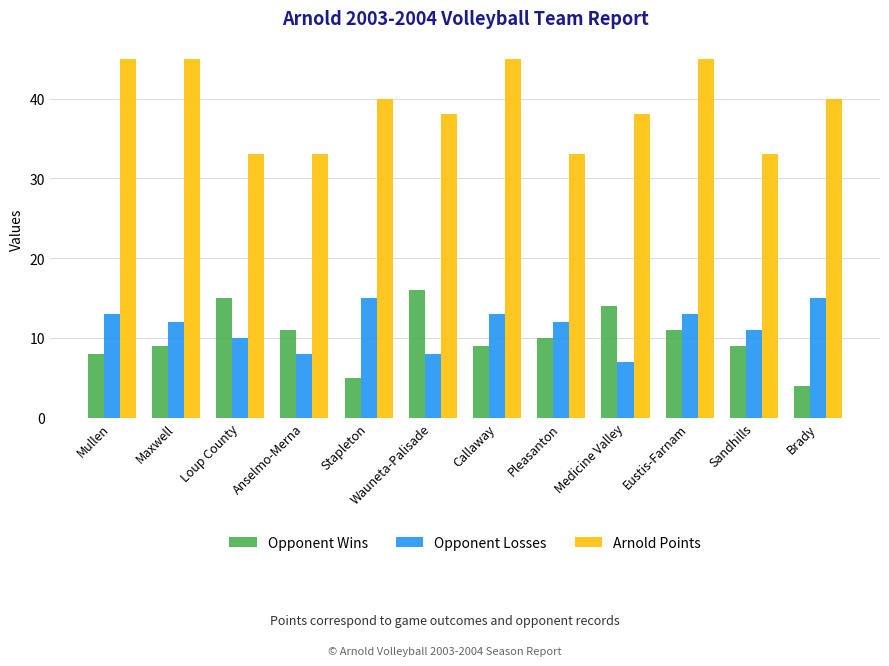

Is the value of Opponent Wins at Medicine Valley greater than the value of Opponent Losses at Sandhills?

Yes